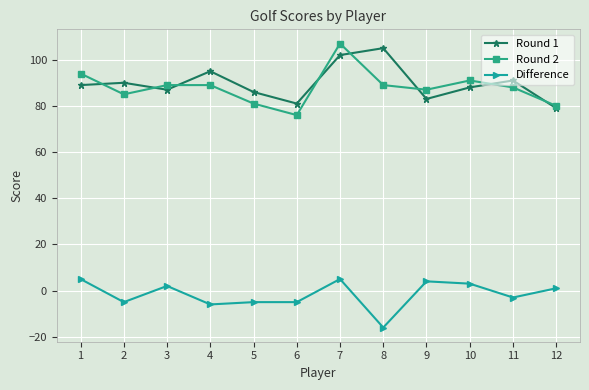

What is the difference between the highest and lowest values at 9?

83